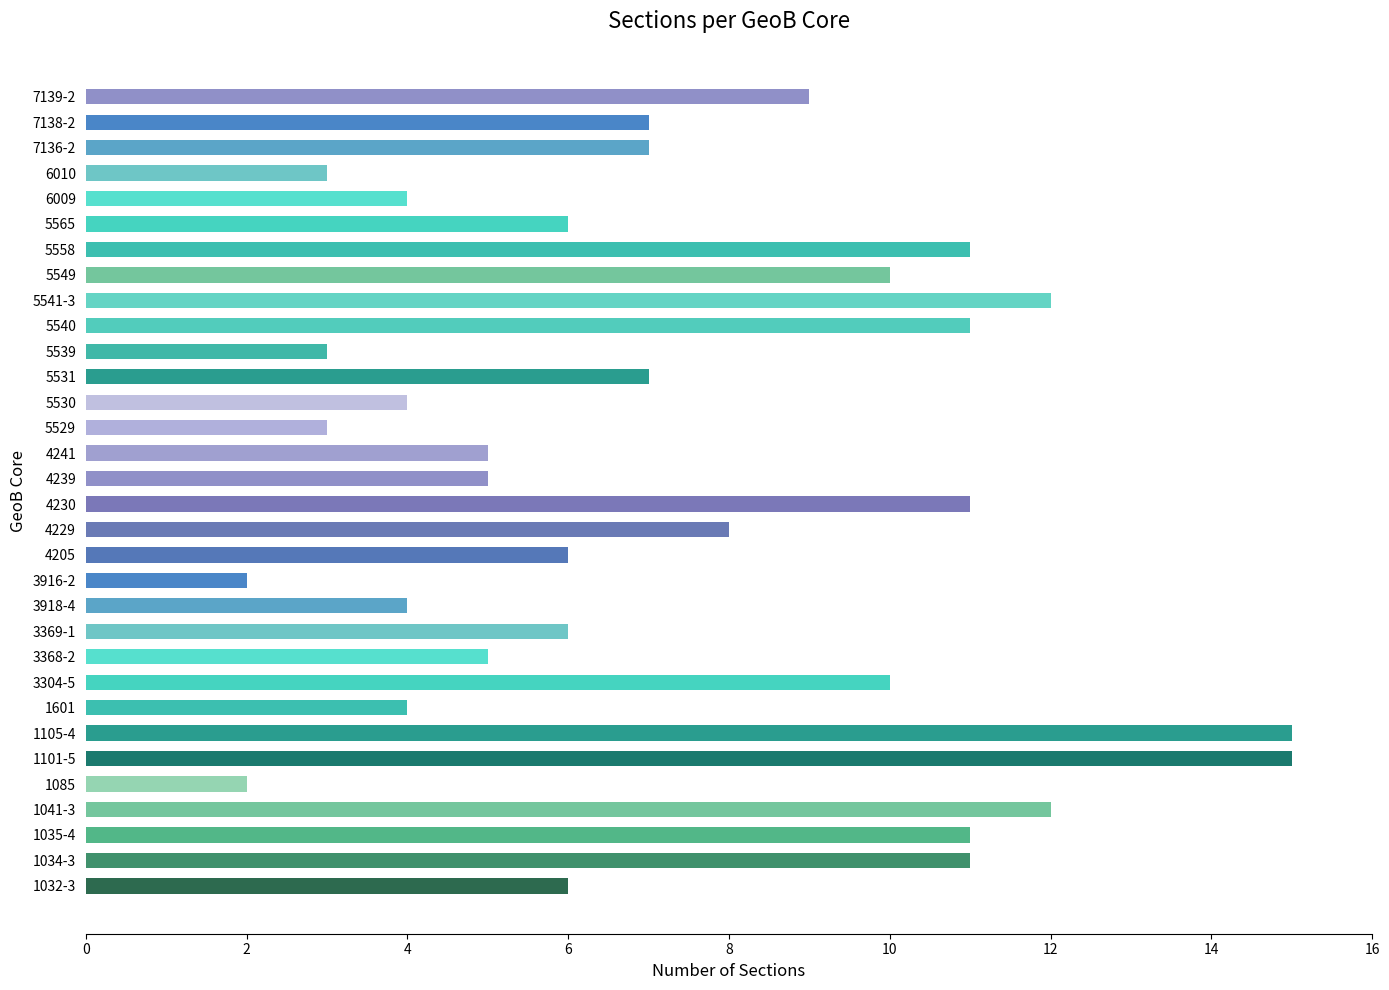

How many data points does each series have?

32